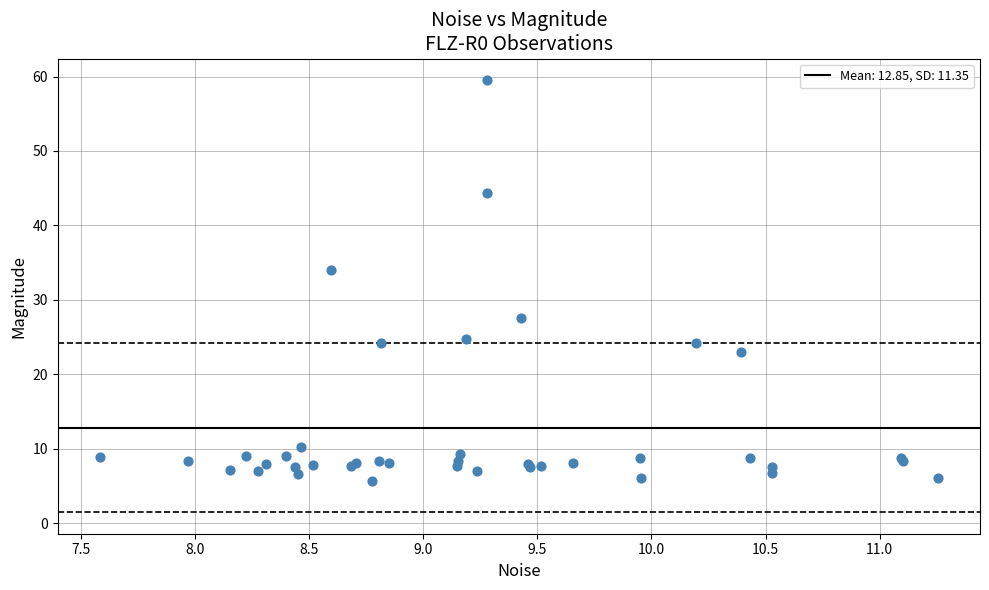

What Y value in the scatter plot is closest to 32?

34.0